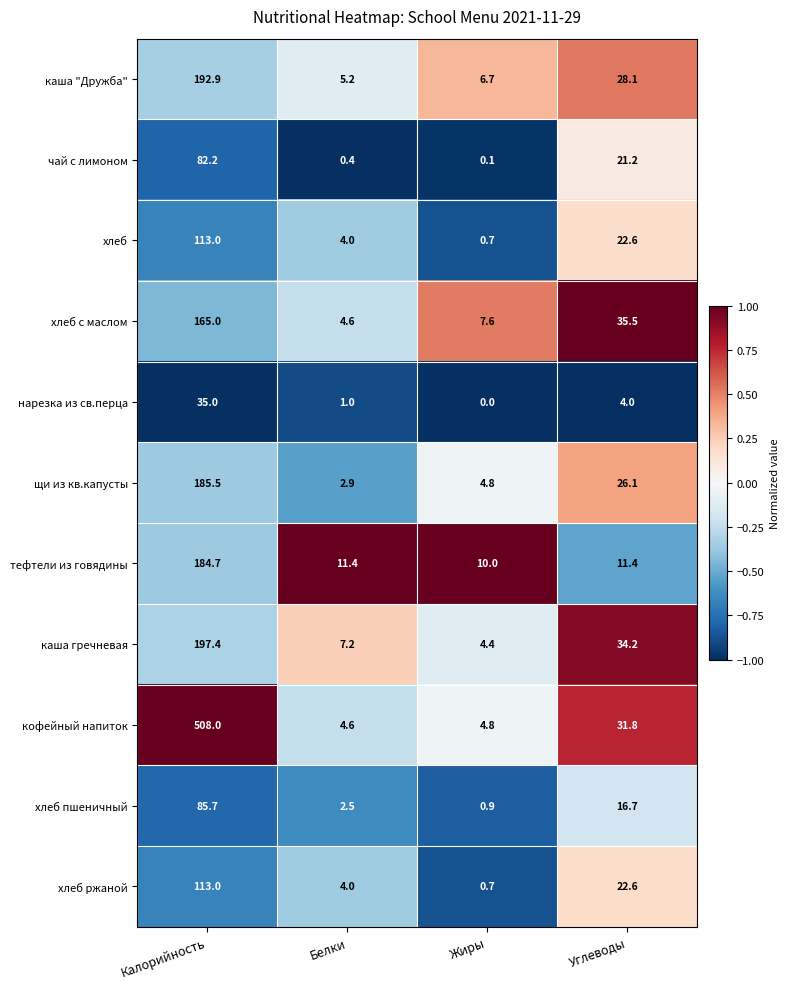

At which category is the sum across all series the highest?

Калорийность